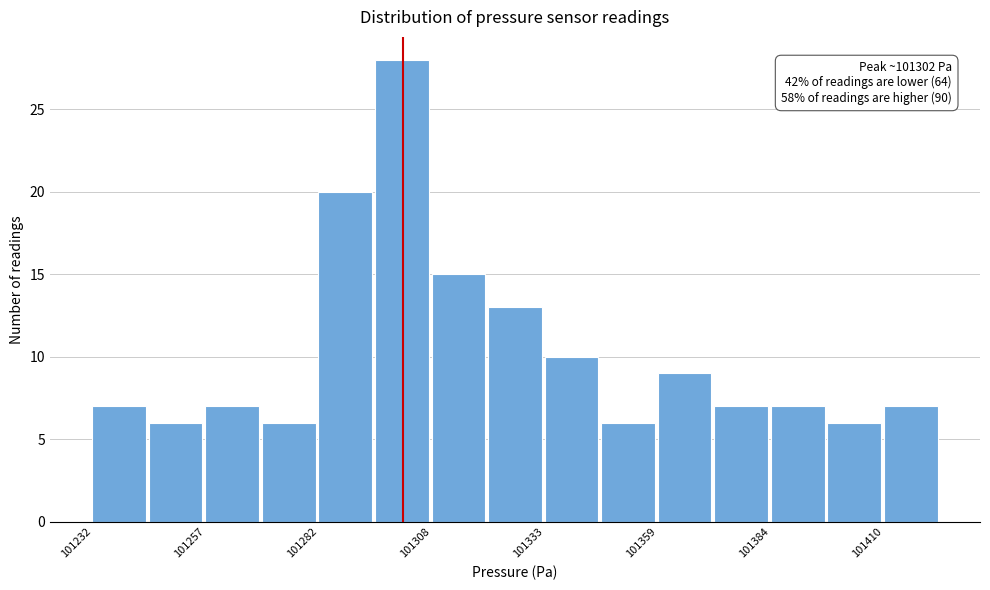

Read against the x-axis, roughly where is the centre of the tallest bar?

101300